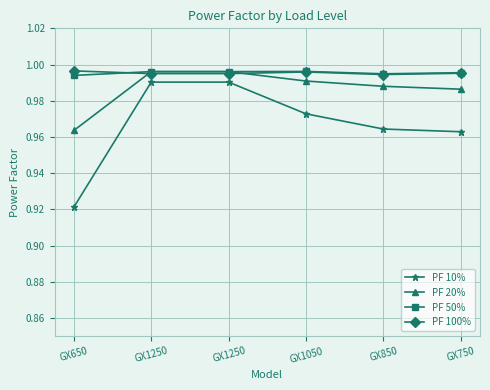

How many lines are shown in the chart?

4